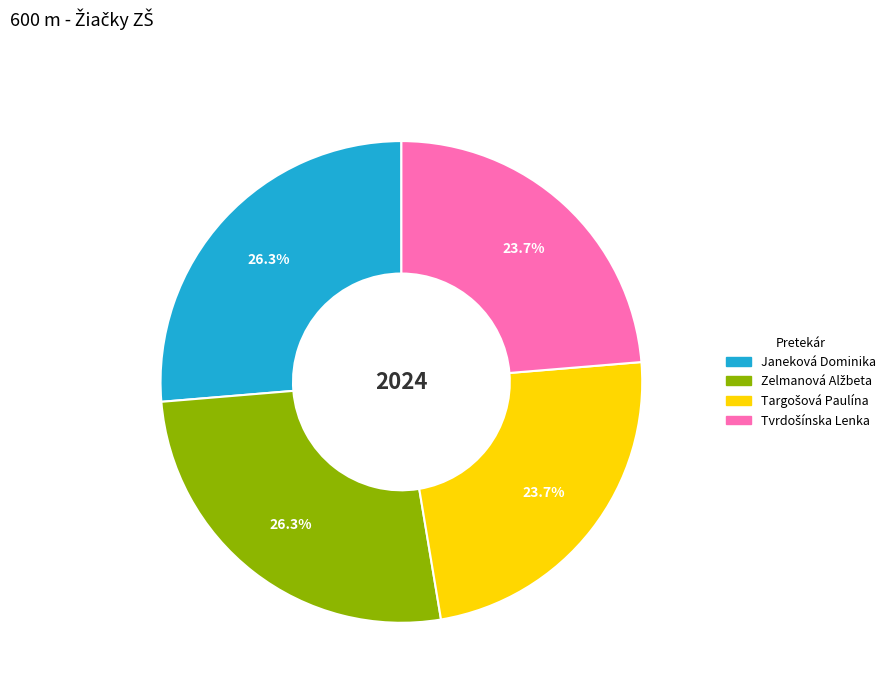

Does any single category account for the majority?

No